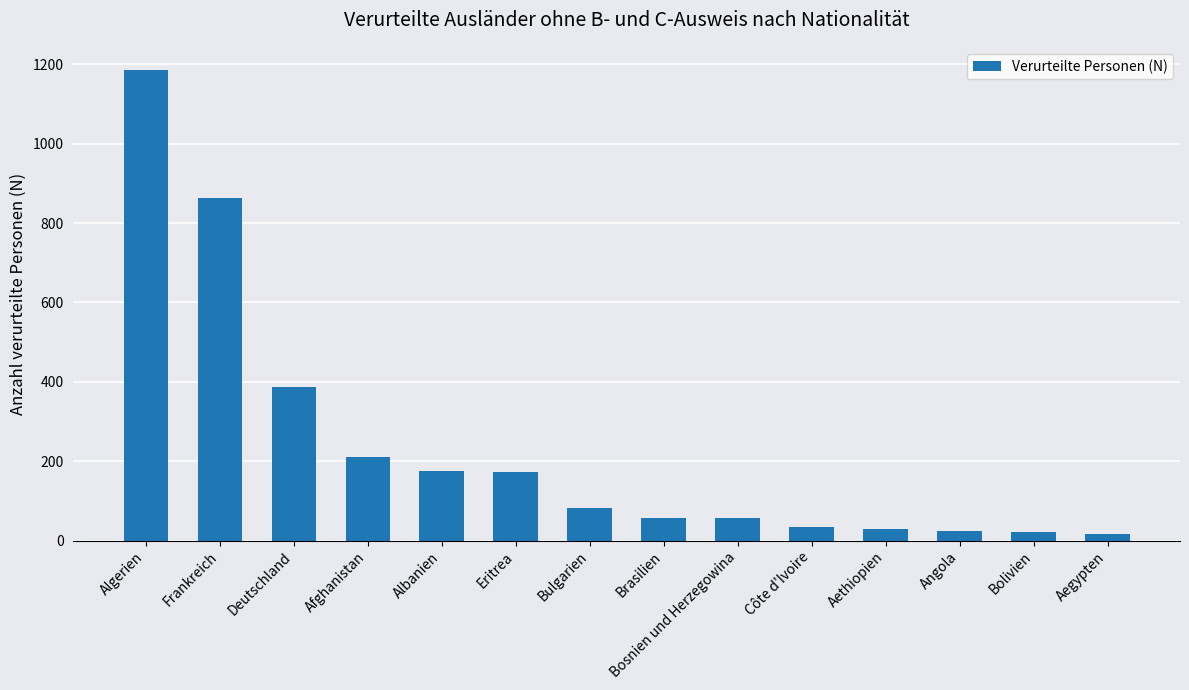

What is the label of the 3rd bar from the right?

Angola